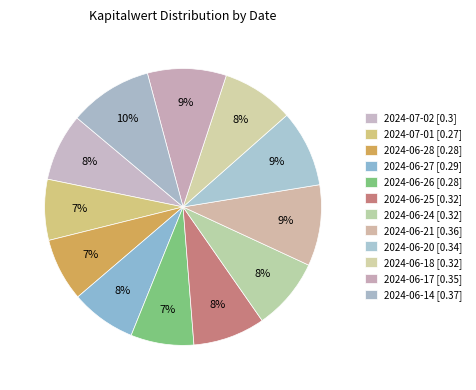

The 2024-06-27 slice represents 8% of the pie. True or false?

True